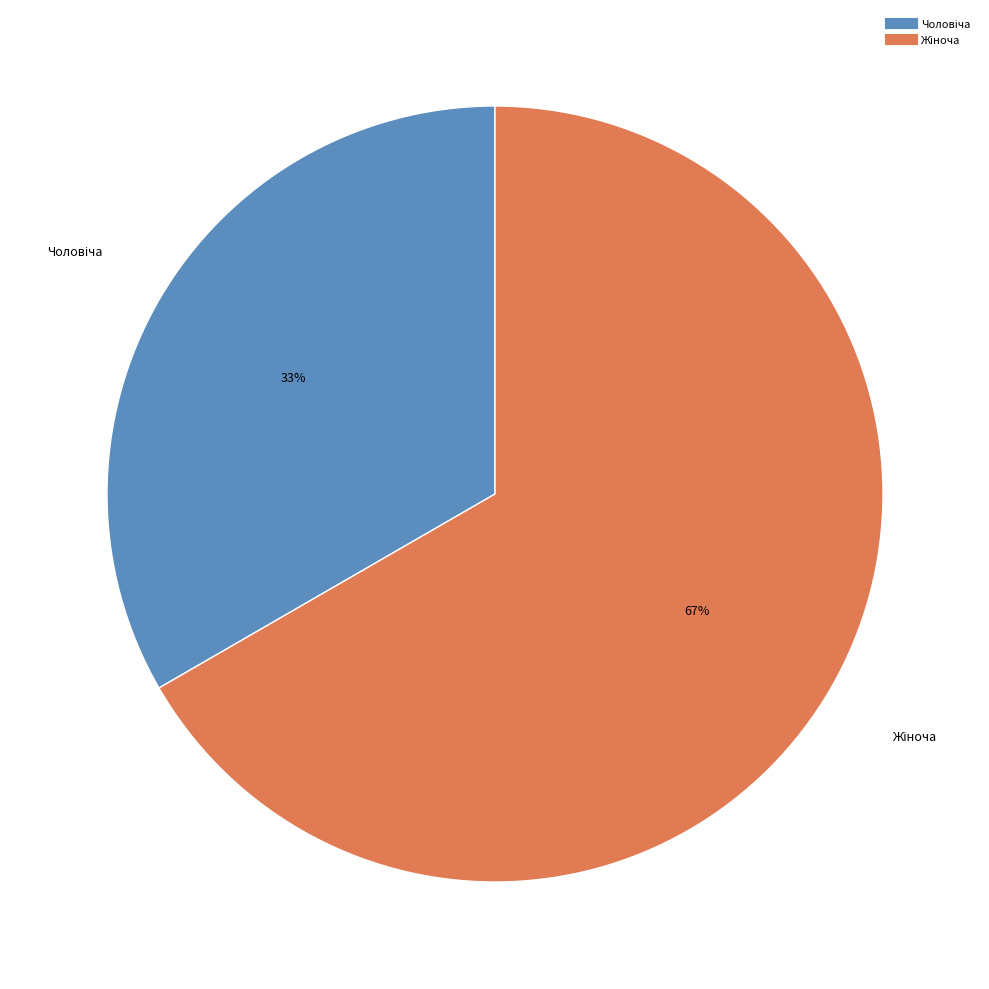

To the nearest percent, what is the average slice percentage?

50%